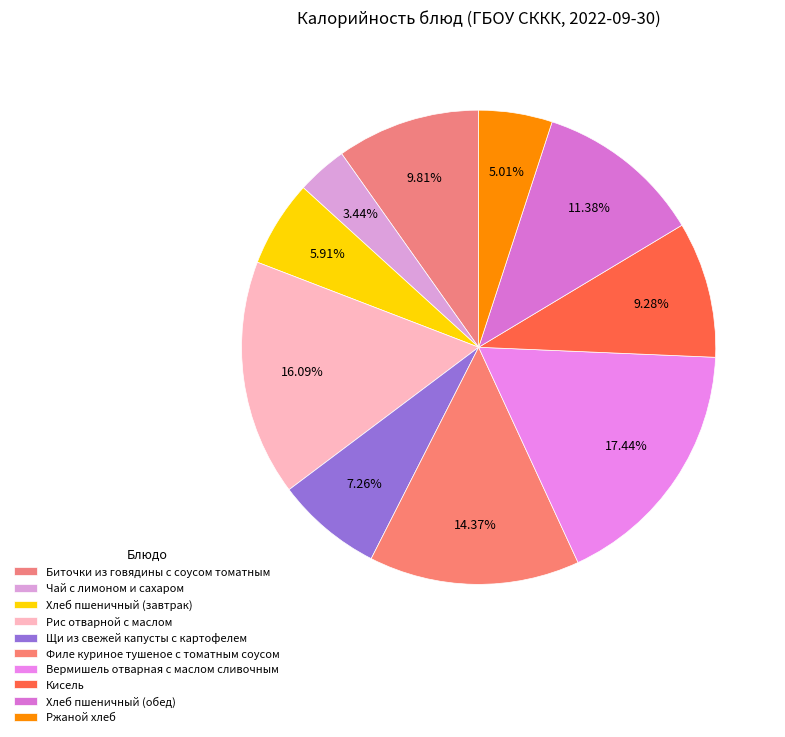

The Филе куриное тушеное с томатным соусом slice represents 14% of the pie. True or false?

True